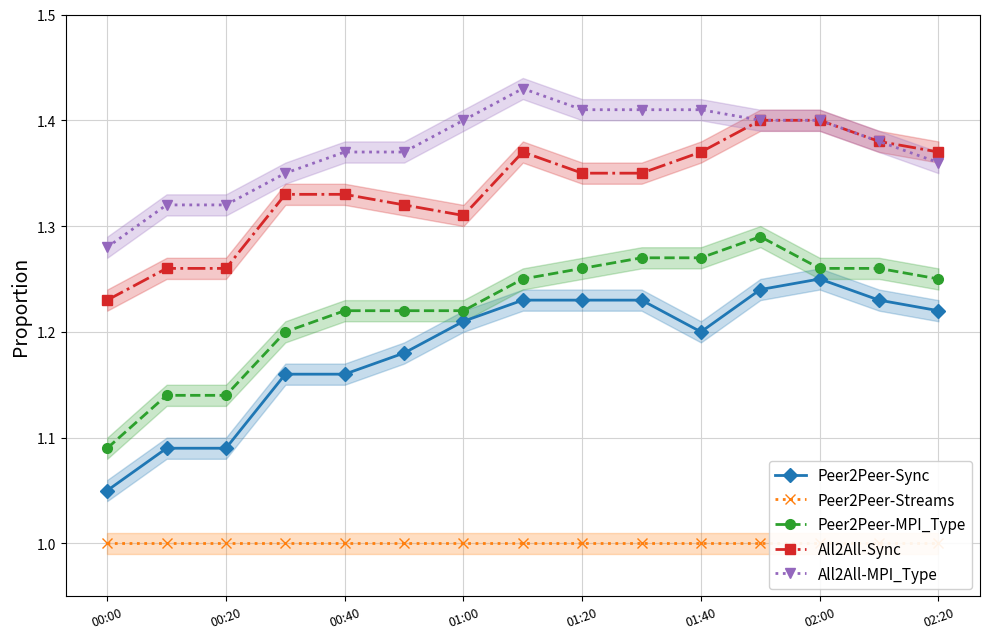

True or false: All2All-MPI_Type has a value of 0.6 at 02:00.

False